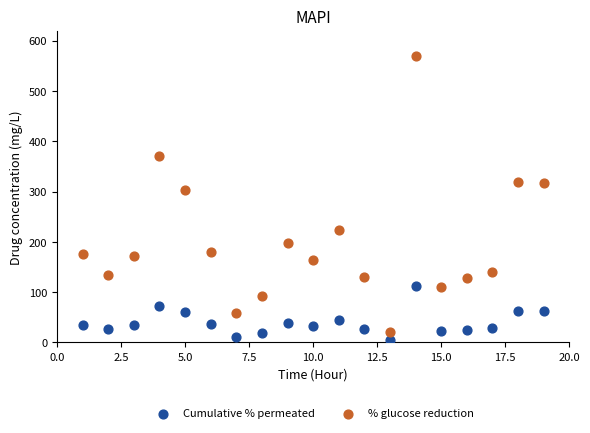

Which series has the widest spread of Y values?

% glucose reduction